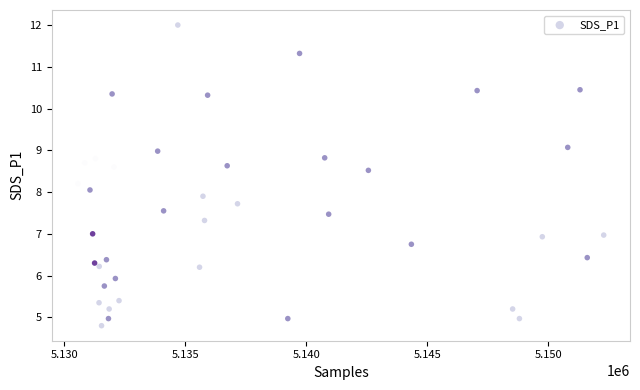

What is the range of X values (max minus min)?

21743.0